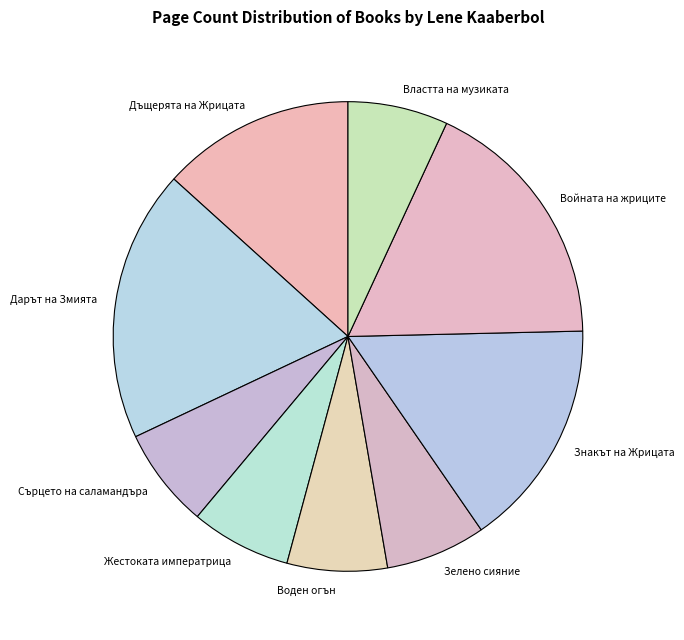

Is it true that Дарът на Змията is 19% of the pie?

True